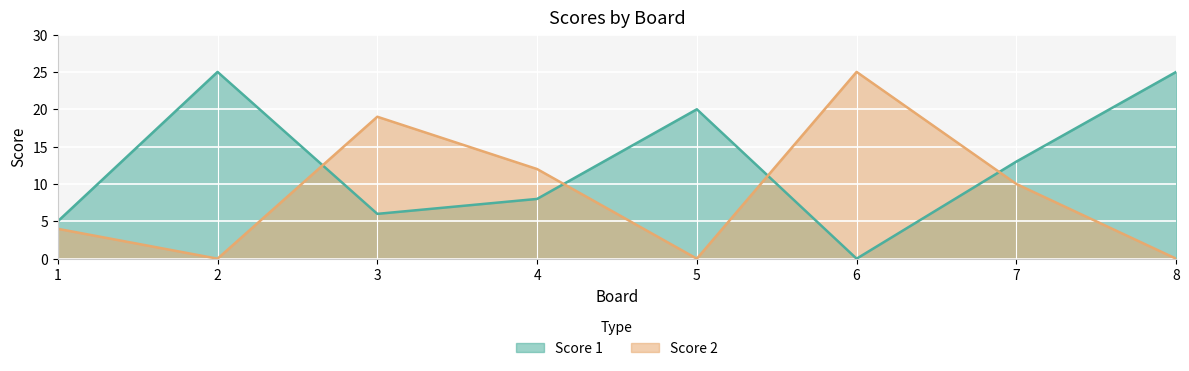

What is the value of the Score 1 point at the 7th from the left?

13